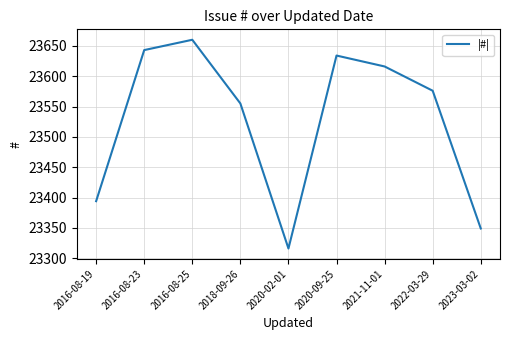

How many categories are shown in the chart?

9